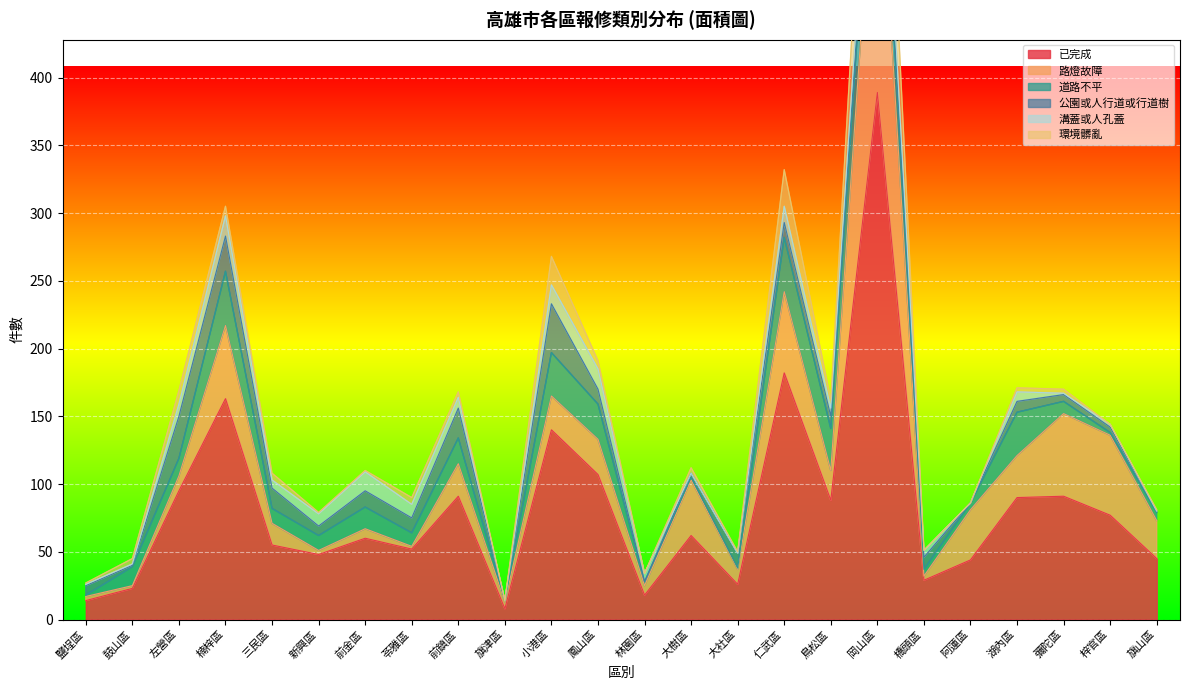

Reading right to left, what are all the values shown in this chart?

已完成: 45	77	91	90	44	29	389	88	182	26	62	18	107	140	8	91	52	60	48	55	163	95	23	14
路燈故障: 28	59	61	31	37	3	216	22	60	11	41	7	26	25	5	24	2	7	3	16	54	11	2	3
道路不平: 6	2	9	32	5	5	46	31	40	1	2	3	26	32	1	19	10	16	11	11	40	13	14	1
公園或人行道或行道樹: 1	4	5	8	0	9	8	9	11	11	3	0	11	36	0	22	11	12	7	15	26	31	1	7
溝蓋或人孔蓋: 0	2	1	7	0	5	17	6	12	0	0	6	15	14	0	8	10	14	9	6	15	9	1	1
環境髒亂: 1	0	3	3	0	0	80	6	27	1	4	0	6	21	0	4	5	1	1	5	7	10	4	1